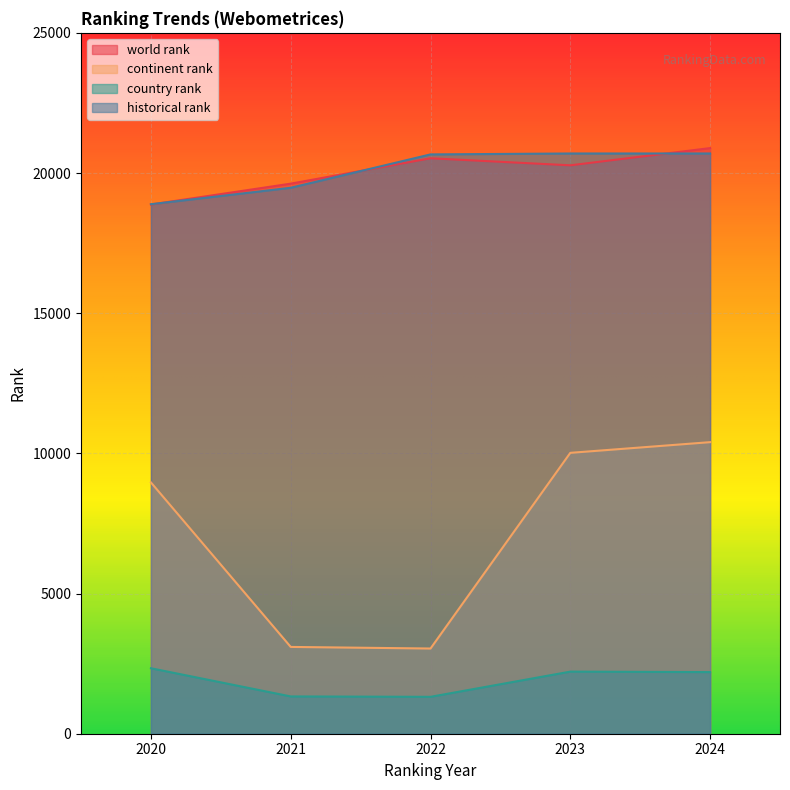

True or false: country rank and world rank intersect in this chart.

False